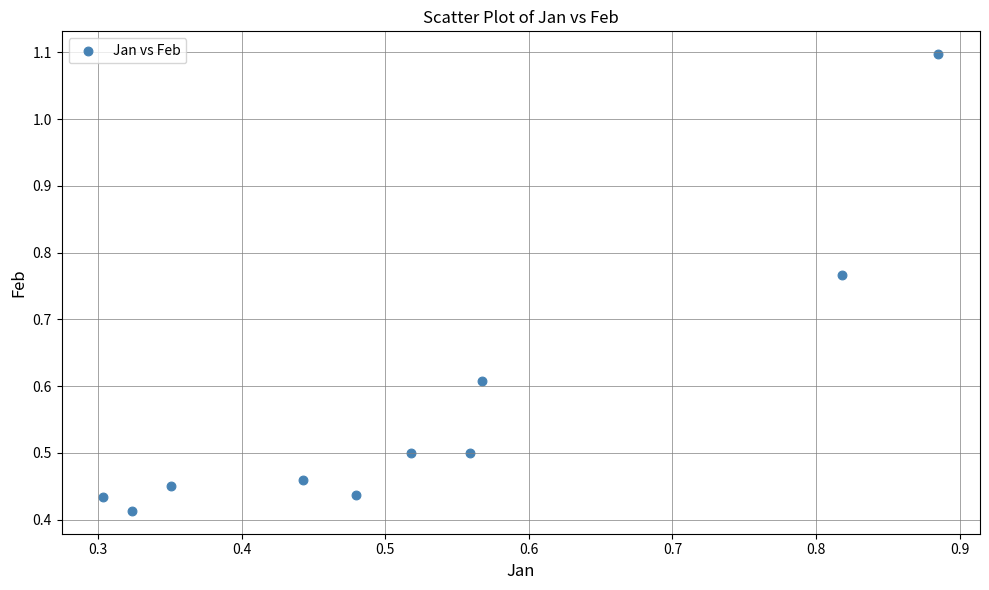

What is the average Y value?

0.6